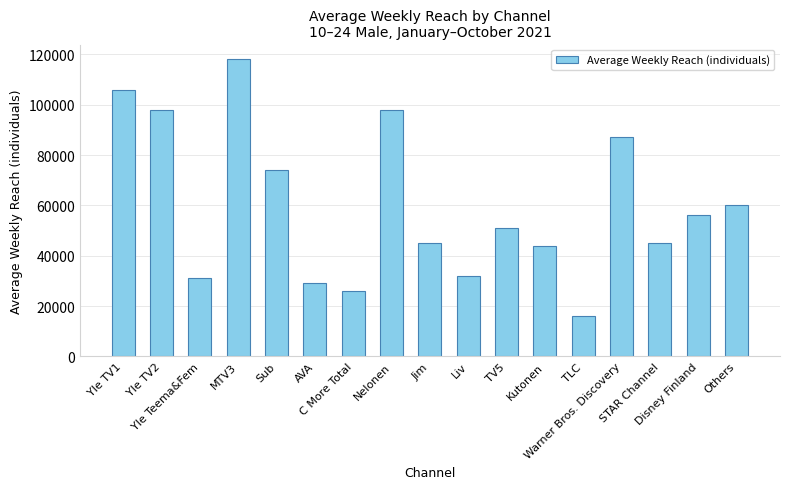

Reading left to right, what are all the values shown in this chart?

106000	98000	31000	118000	74000	29000	26000	98000	45000	32000	51000	44000	16000	87000	45000	56000	60000